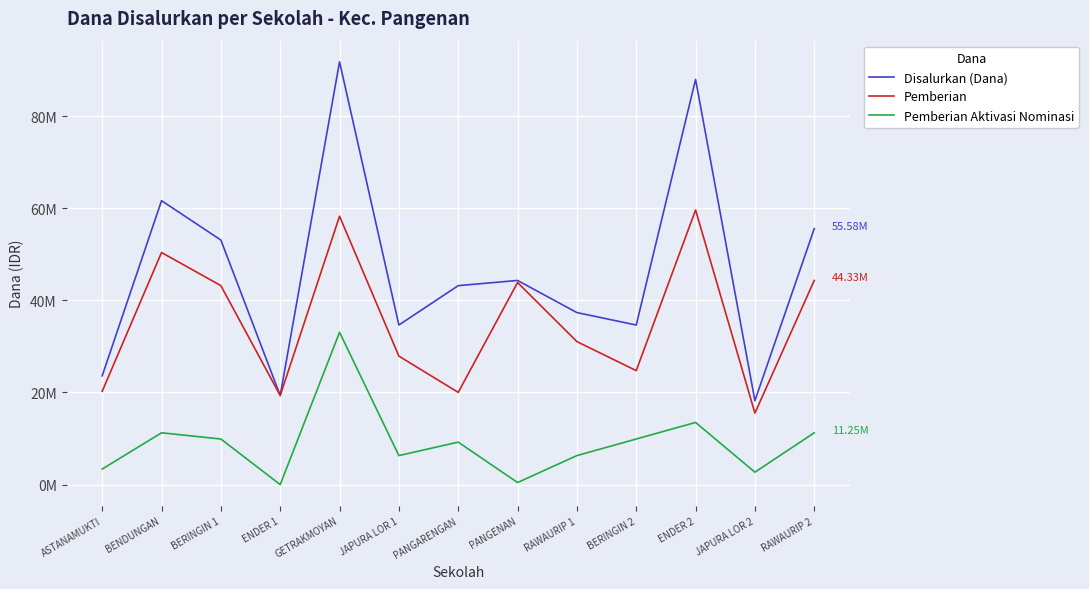

What are all the series names shown in the legend?

Disalurkan (Dana), Pemberian, Pemberian Aktivasi Nominasi